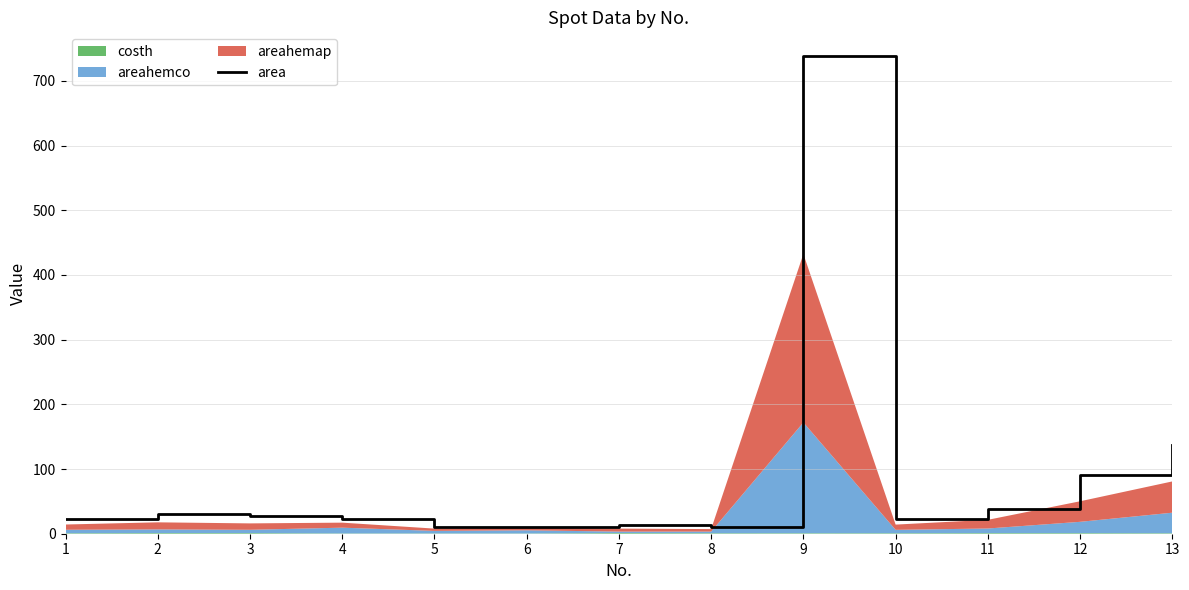

Is it true that the value at 1 is 9?

False